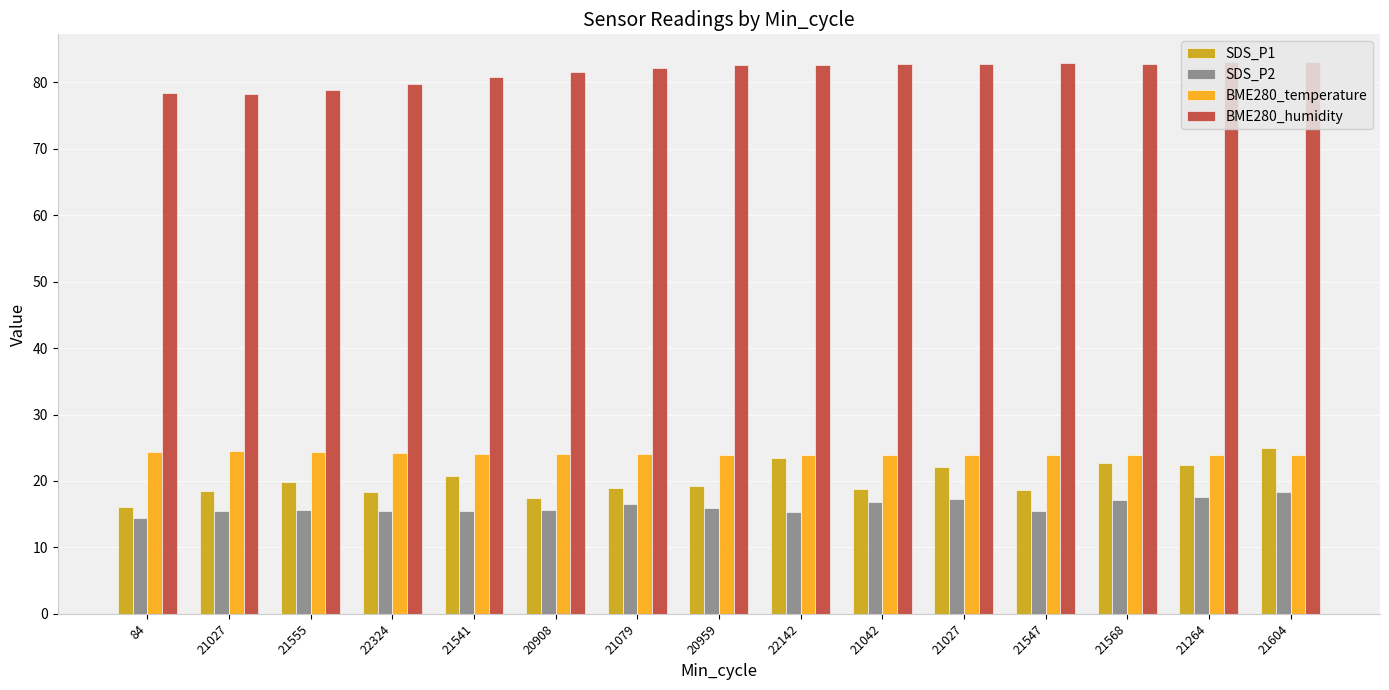

Does the chart contain any negative values?

No